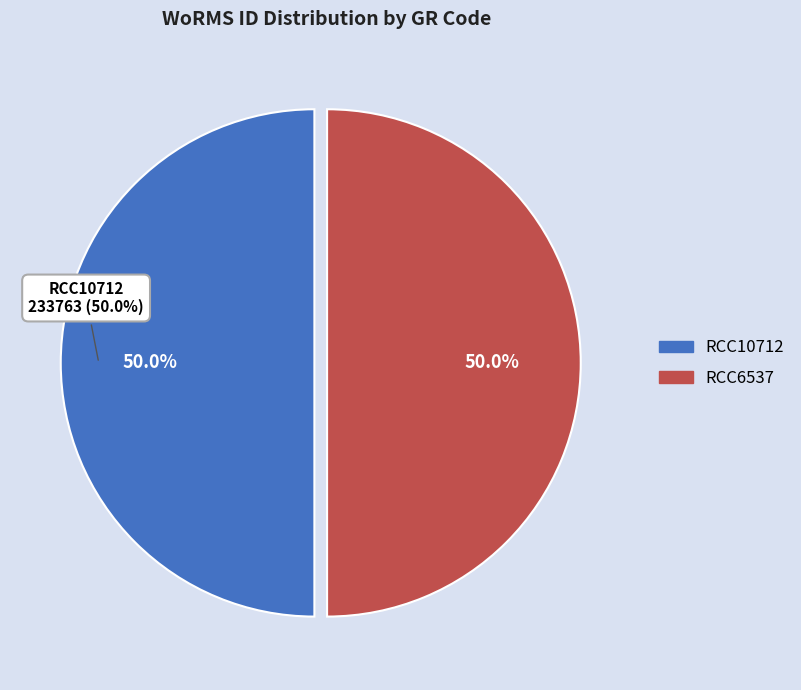

True or false: RCC10712 accounts for 40% of the total.

False